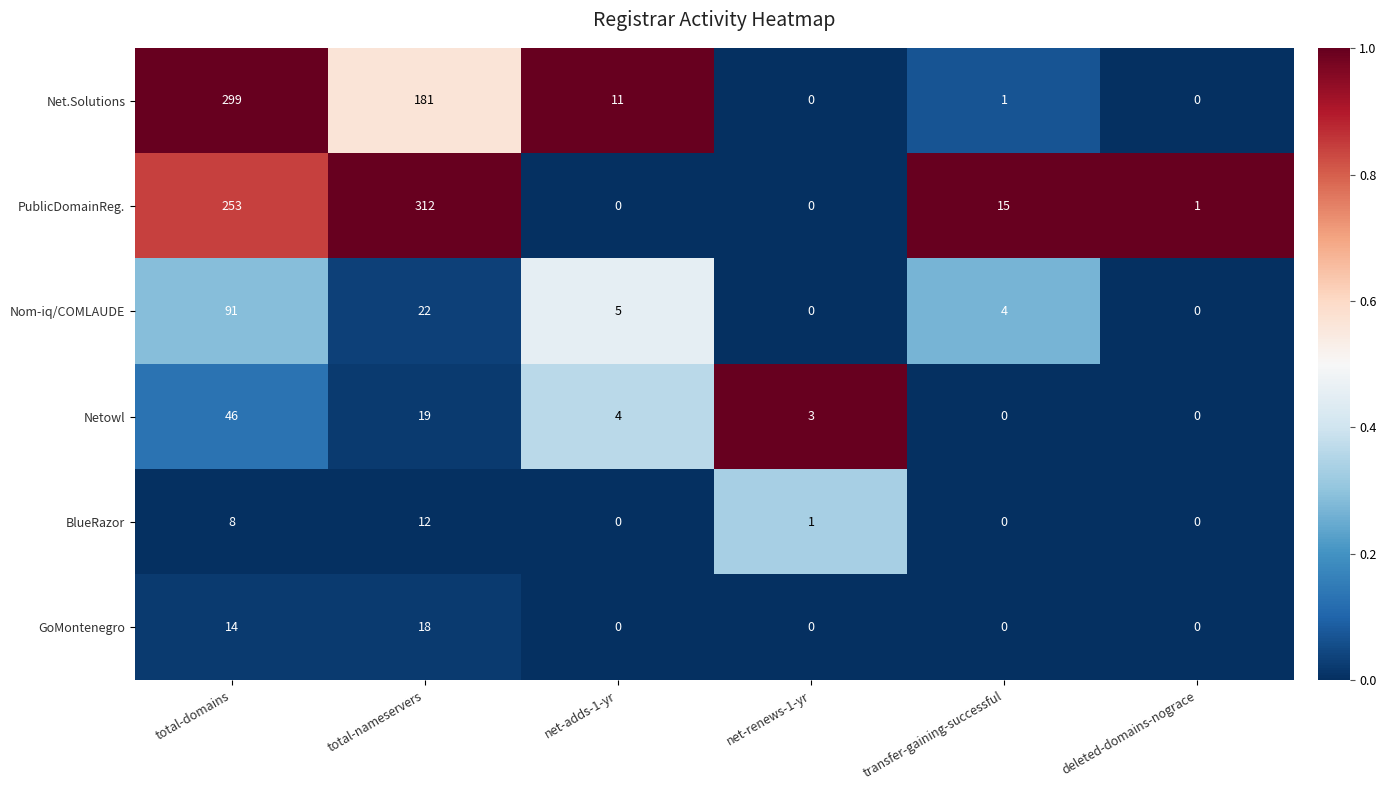

What is the difference between the BlueRazor values at total-domains and total-nameservers?

4